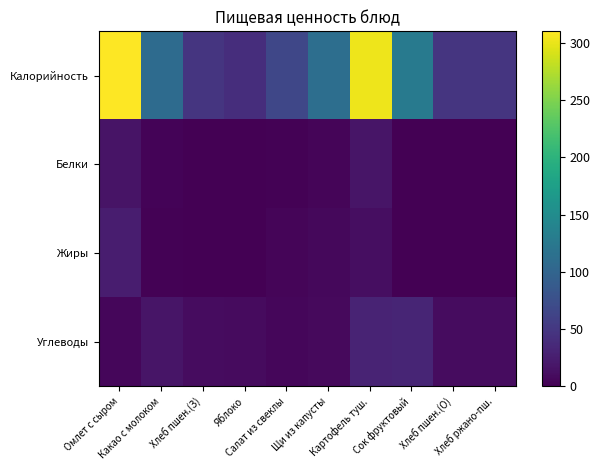

Which series has the largest total across all categories?

Калорийность